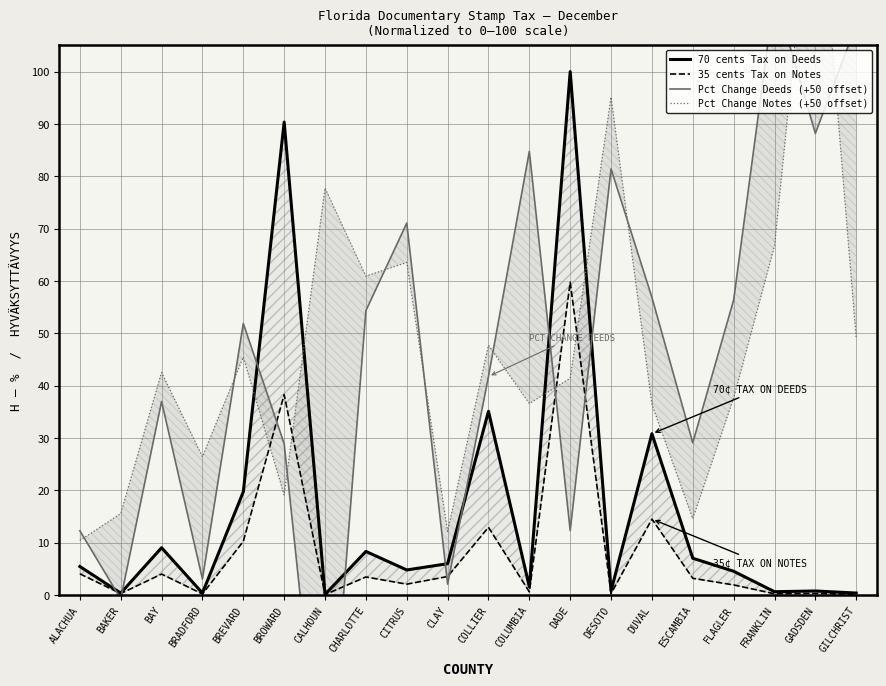

What is the sum of the Pct Change Notes (+50 offset) values at CITRUS and COLUMBIA?

100.1